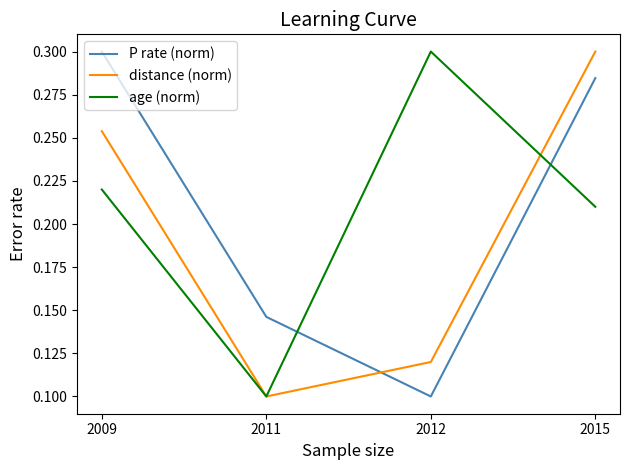

True or false: P rate (norm) has more than 1 points higher than both neighbors.

False